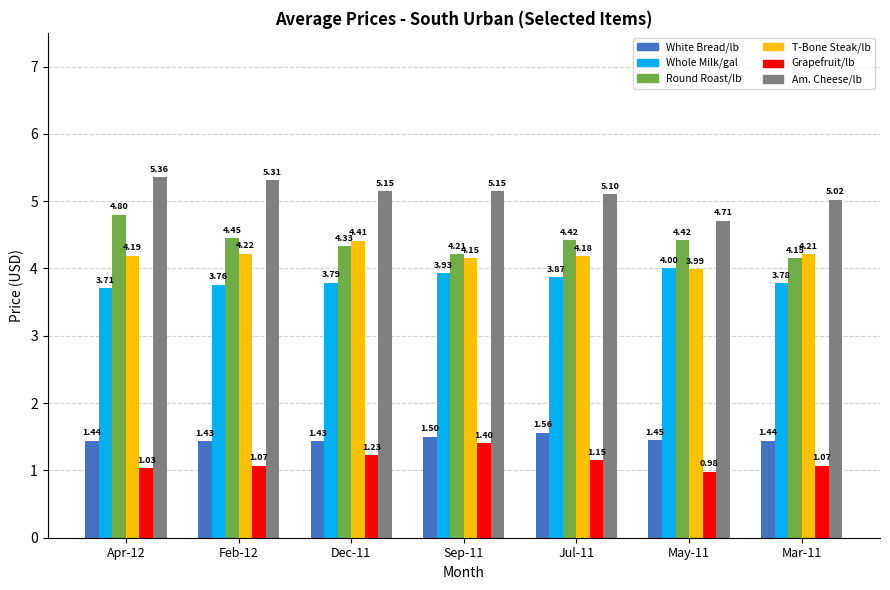

What is the total value across all series at Feb-12?

20.2